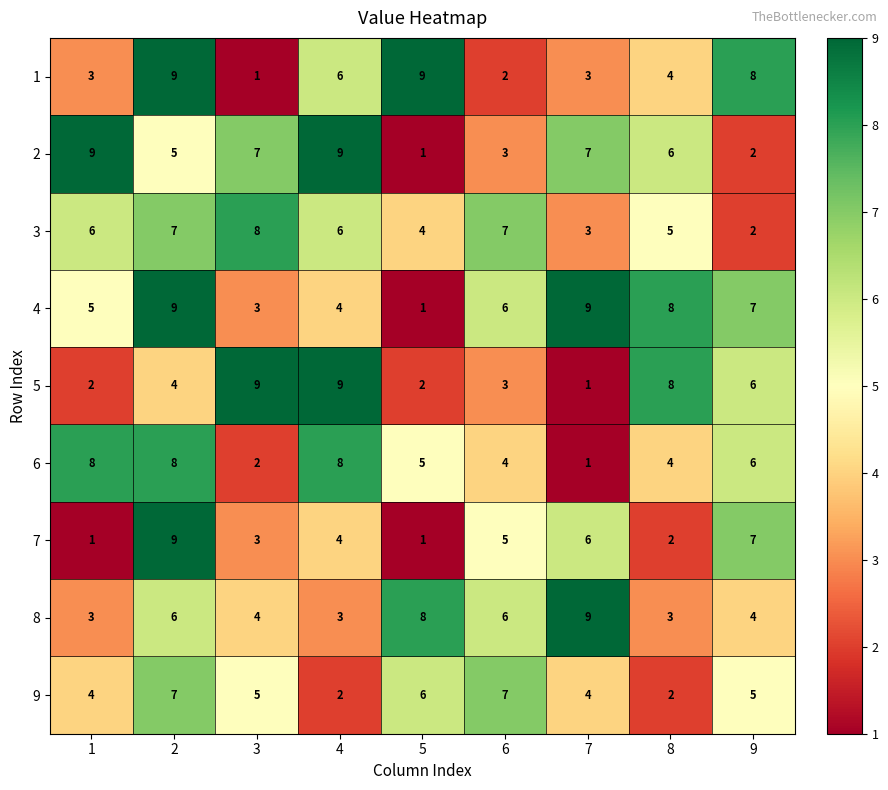

Between 3 and 4, which series saw the biggest shift?

6